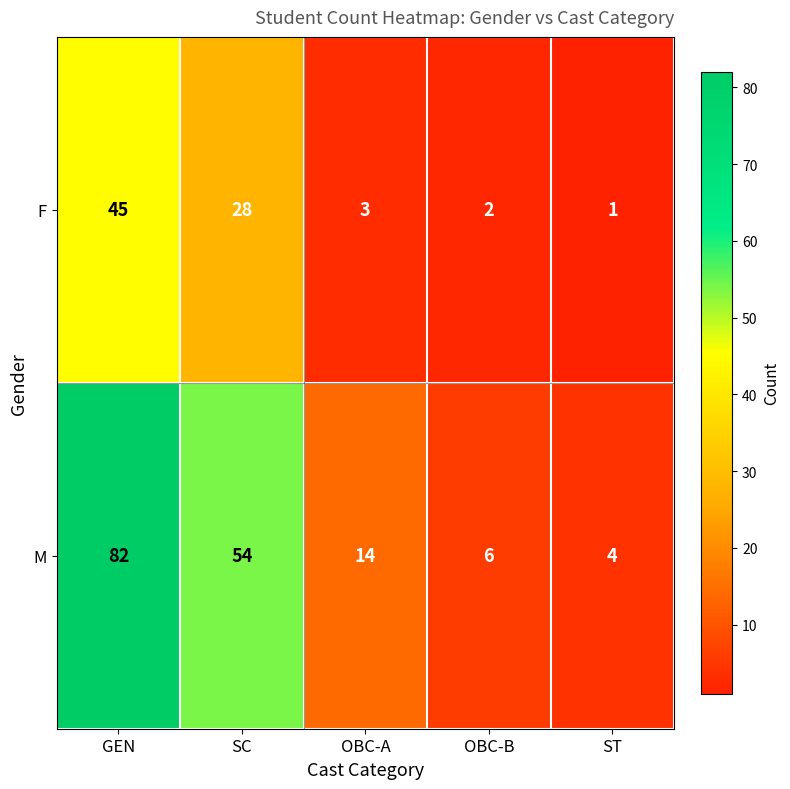

What is the total value across all series at OBC-A?

17